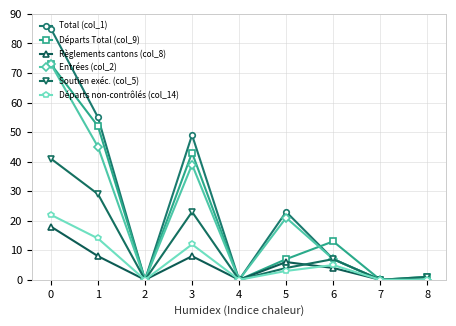

What is the value of the Départs Total (col_9) point at the 7th from the left?

13